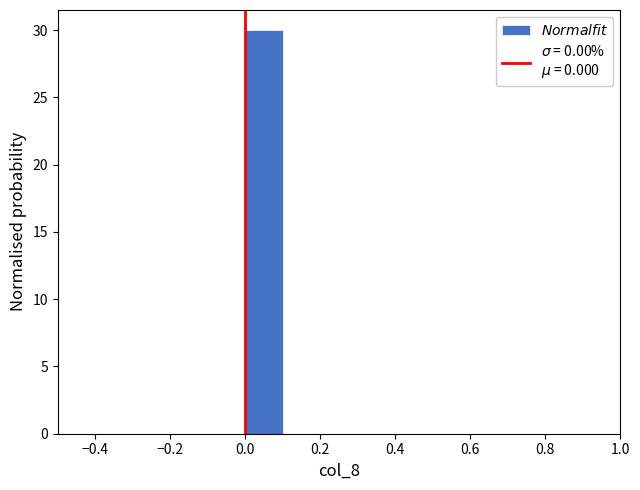

How tall is the bar that spans 0.0 to 0.1 on the x-axis? The values are not printed on the chart, so give them approximately, as read against the axis.

30